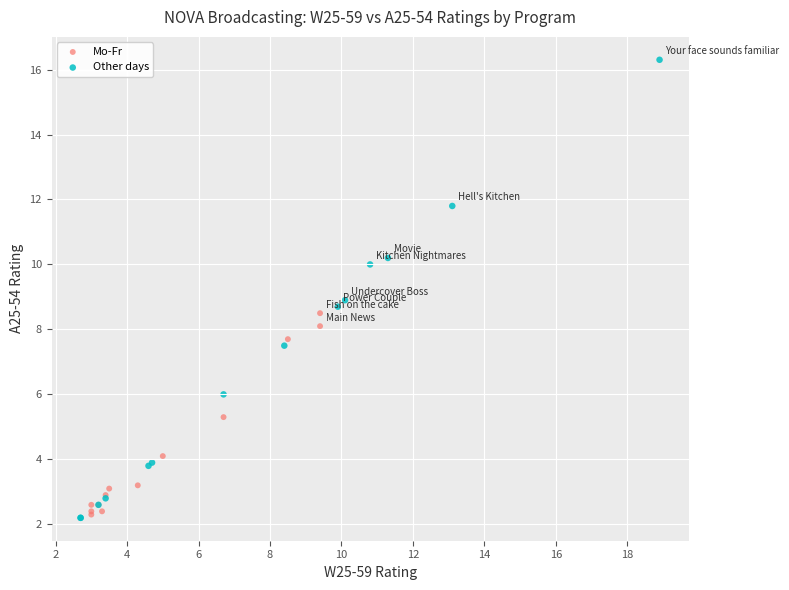

Which series has the widest spread of Y values?

Other days